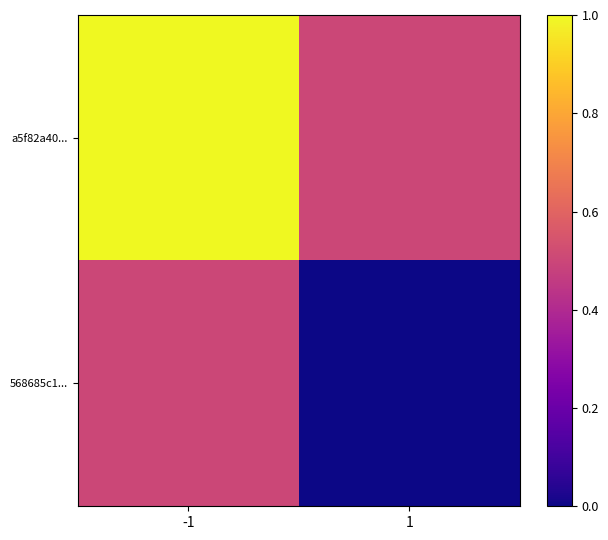

How many categories are shown in the chart?

2